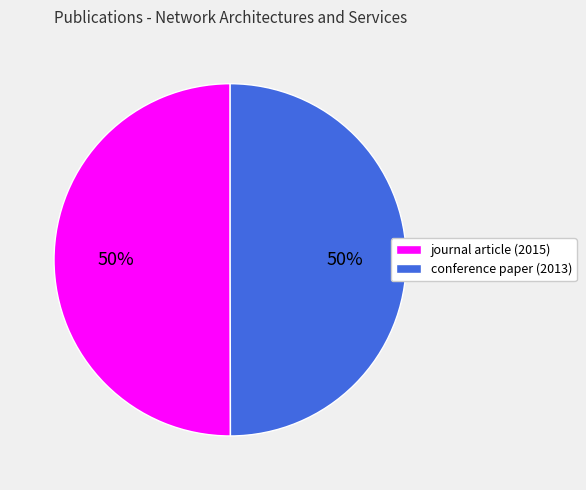

The conference paper (2013) slice represents 41% of the pie. True or false?

False